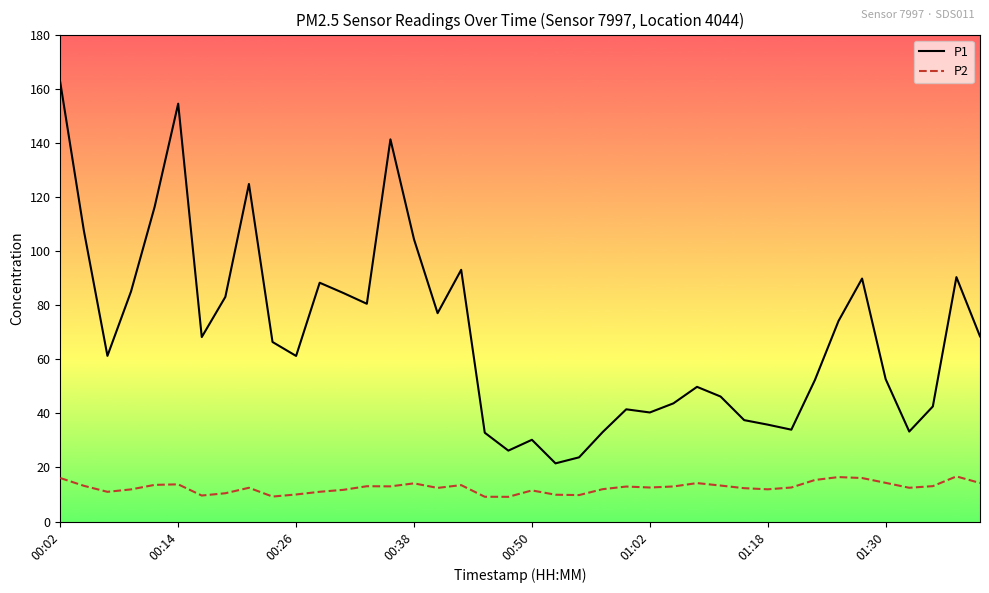

What is the minimum value shown in the chart?

9.2